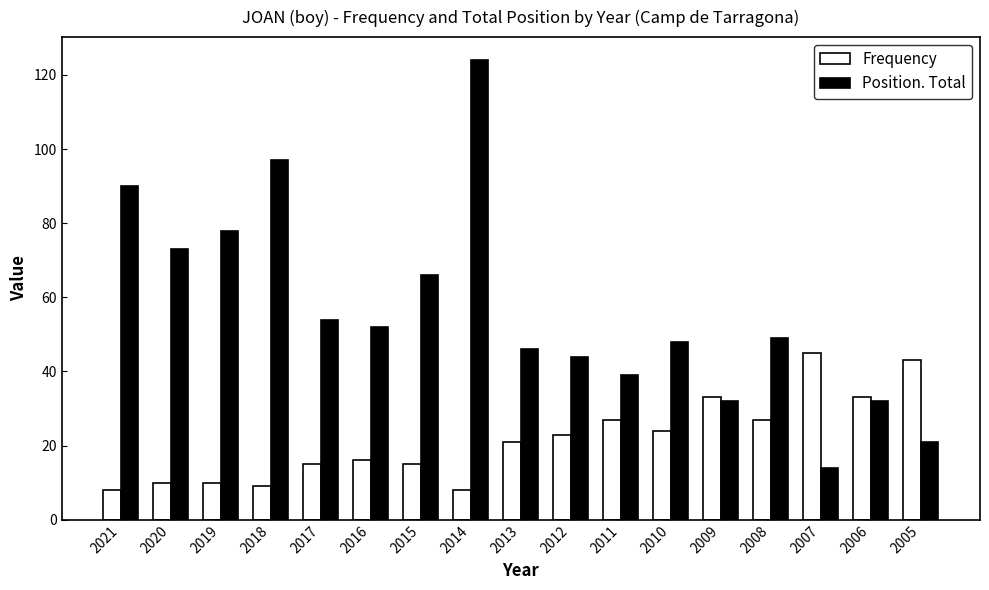

The Position. Total series shows 14 at 2007. True or false?

True